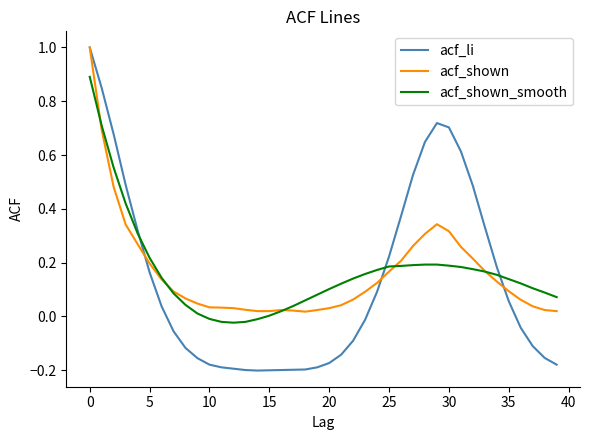

Which series has the largest range (max minus min)?

acf_li